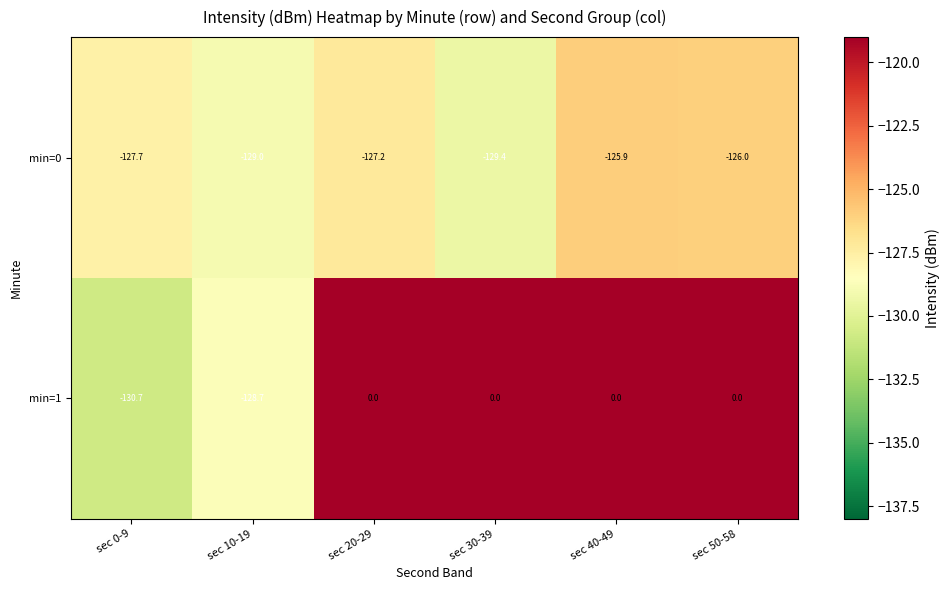

List the series in order of their peak value, lowest first.

min=0, min=1